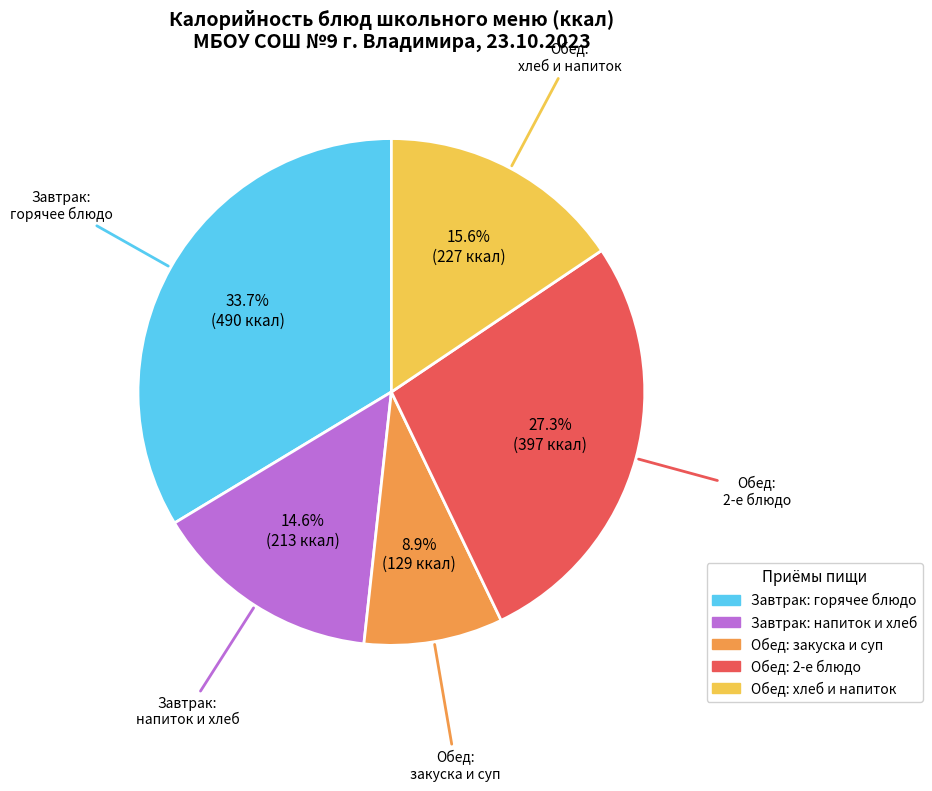

To the nearest percent, what is the difference between the largest and smallest slice percentages?

25%